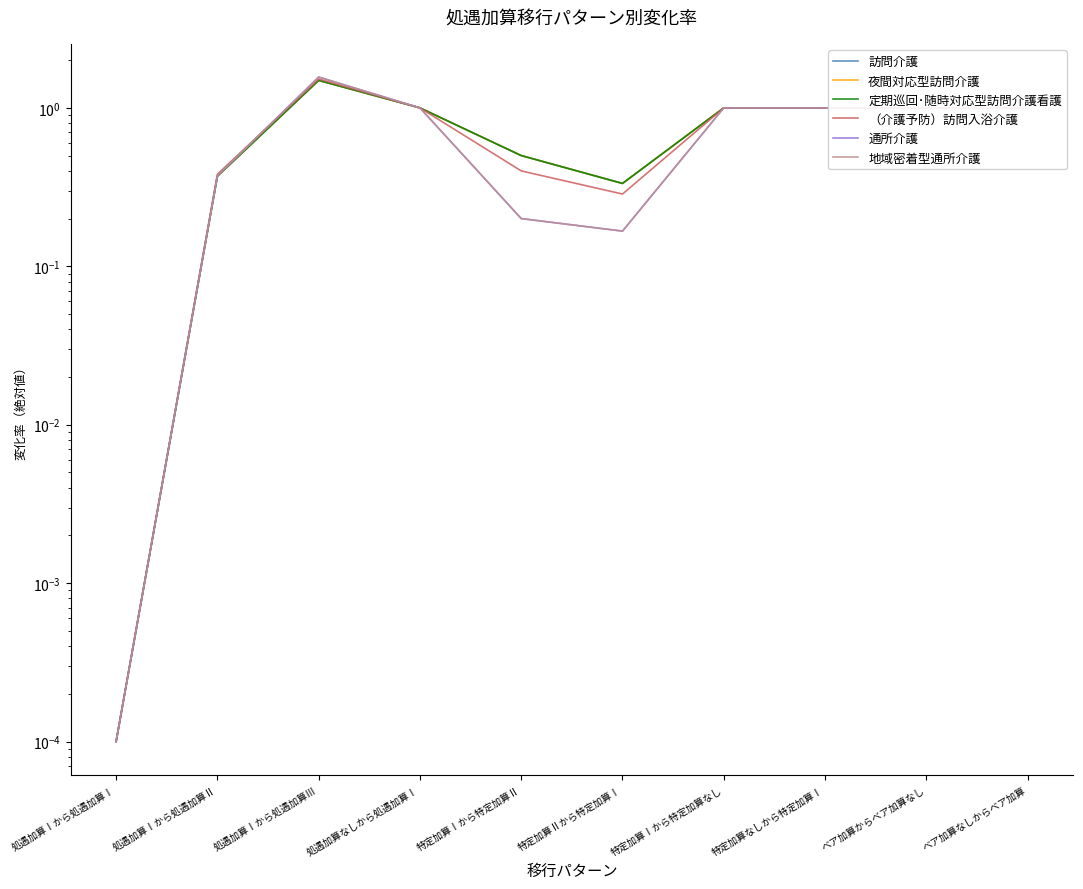

Where do （介護予防）訪問入浴介護 and 地域密着型通所介護 first cross each other?

処遇加算Ⅰから処遇加算Ⅱ and 処遇加算Ⅰから処遇加算Ⅲ